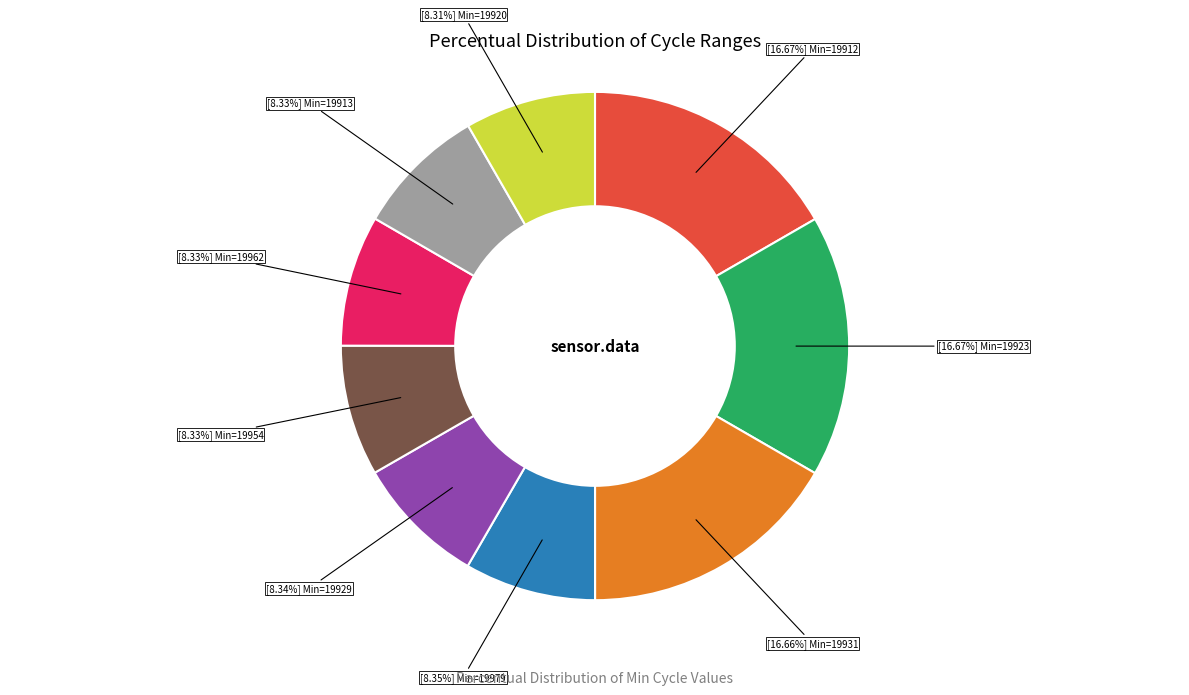

Is there any slice that represents more than half of the pie?

No